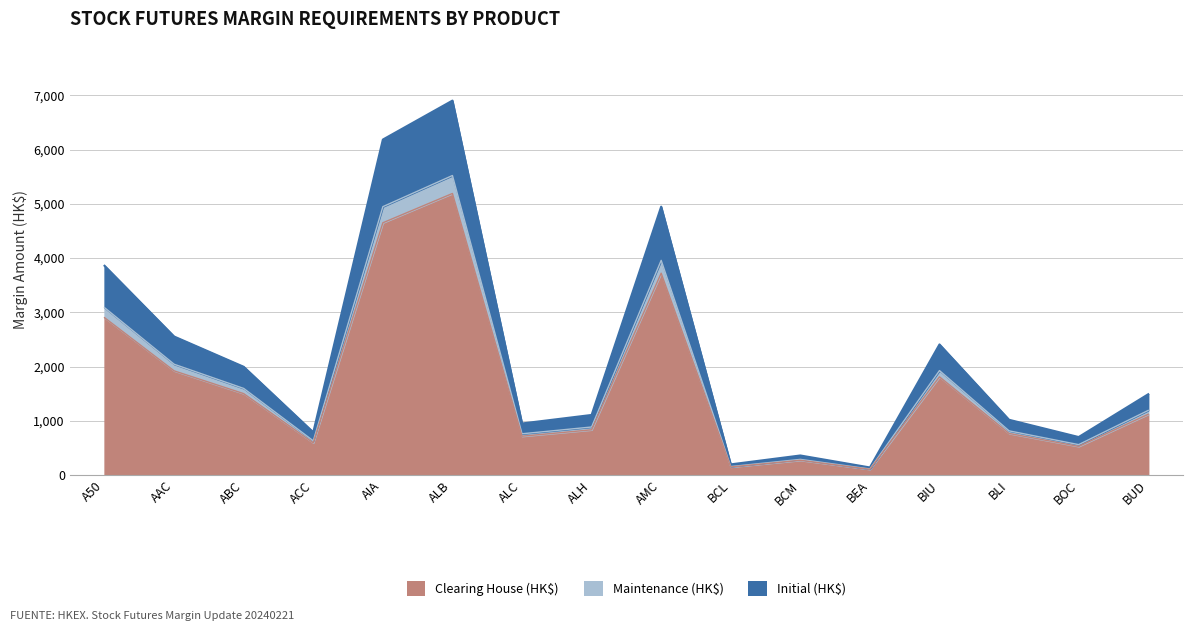

What is the label of the 15th point from the left?

BOC